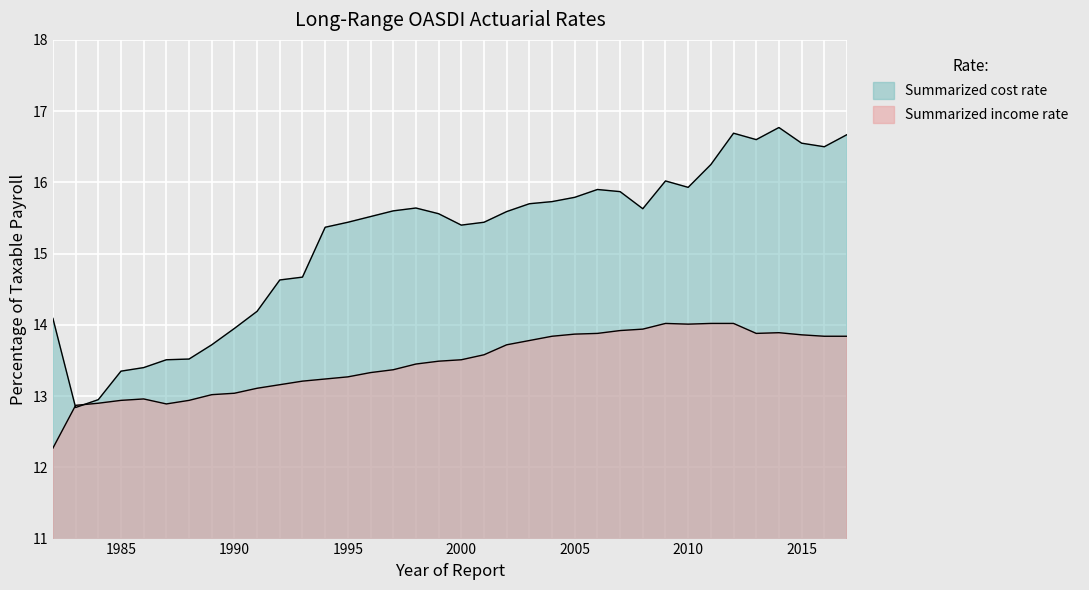

What value does the Summarized cost rate series have at 2008?

15.6